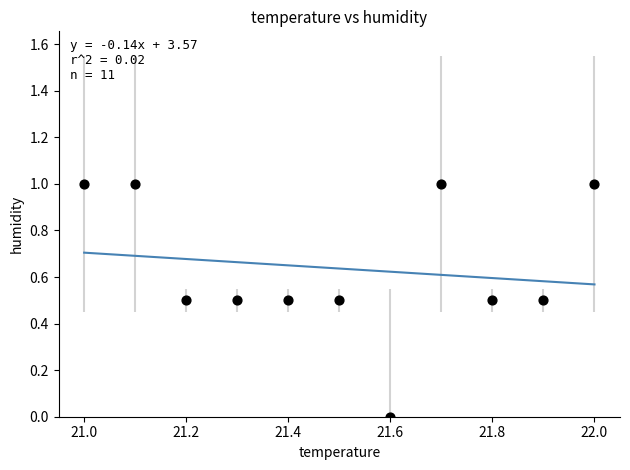

What is the average Y value?

0.6